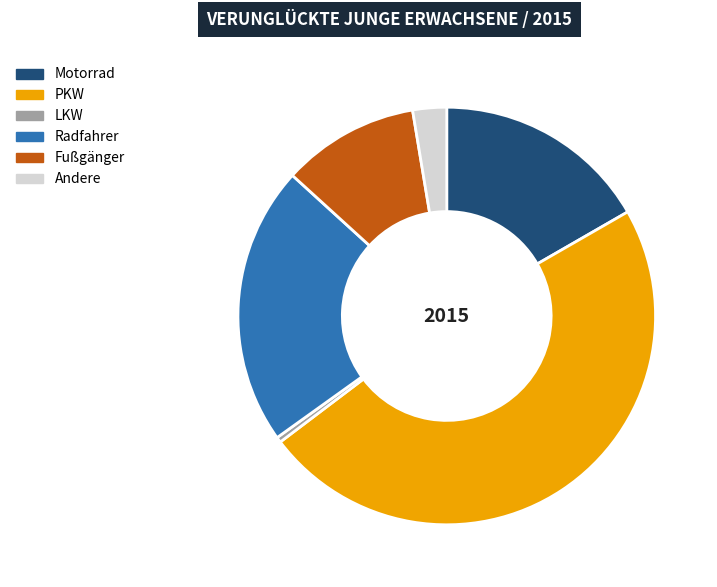

Count the number of slices in the pie.

6